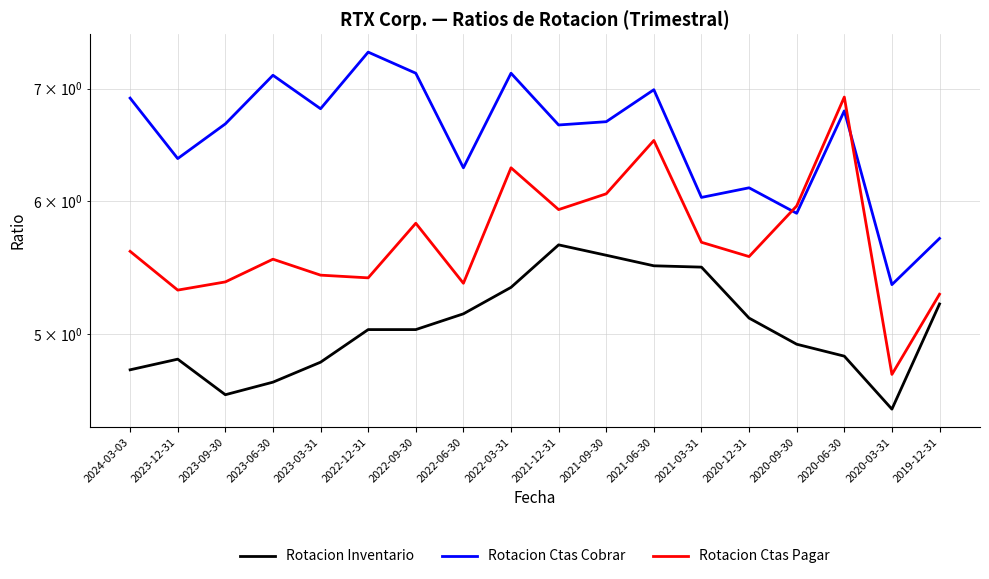

The value of Rotacion Ctas Pagar at 2023-09-30 is 5.4. True or false?

True